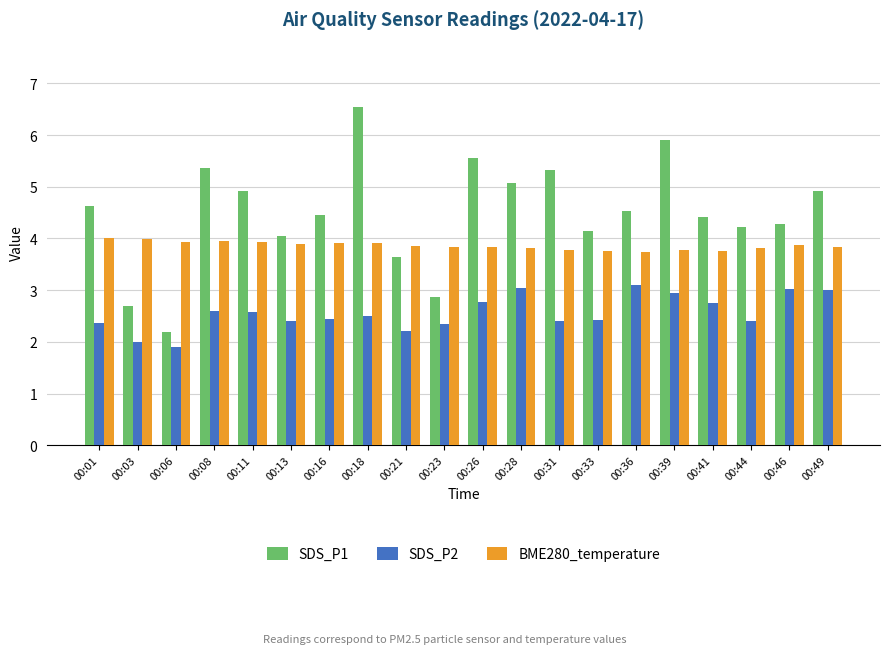

What is the difference between the maximum and minimum values in the SDS_P2 series?

1.2